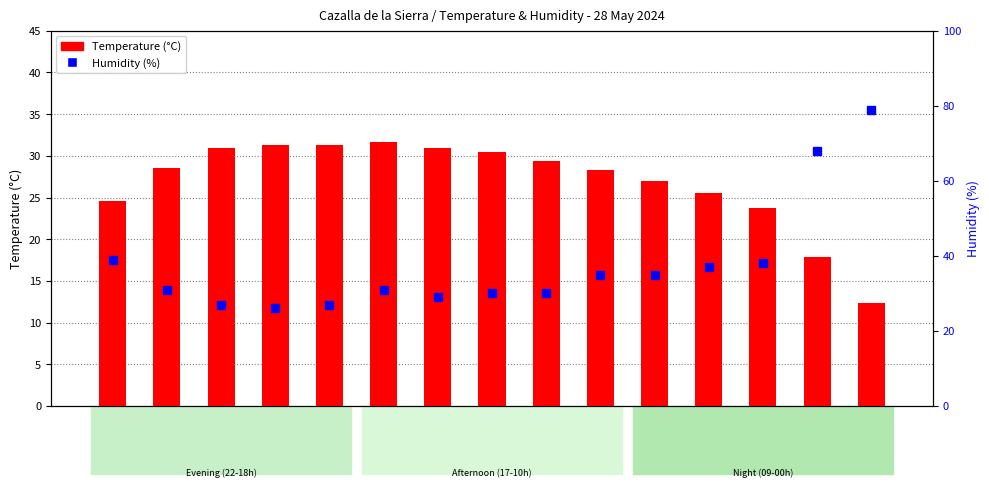

The Humidity (%) series shows 51.1 at 12:00. True or false?

False